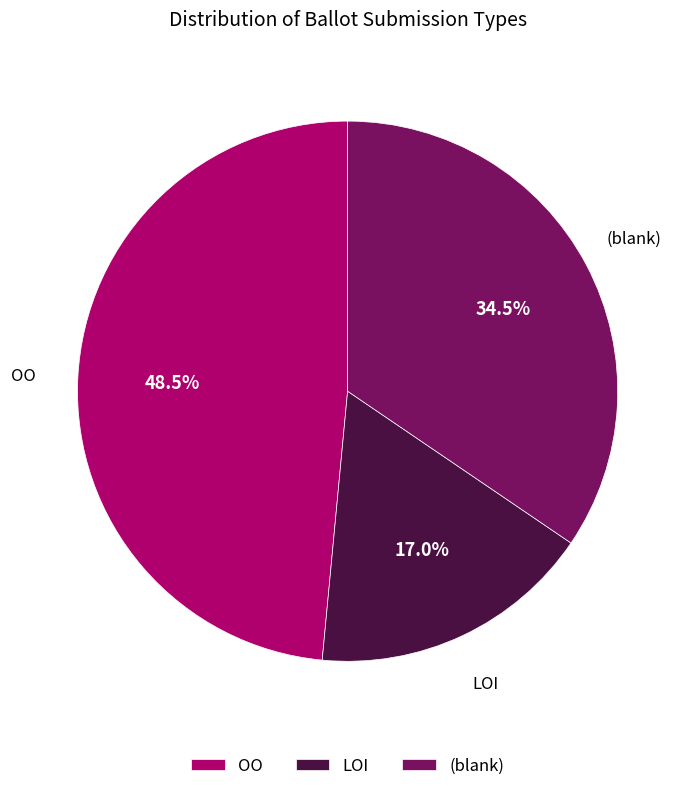

What is the ratio of the value at OO to the value at (blank)?

1.4